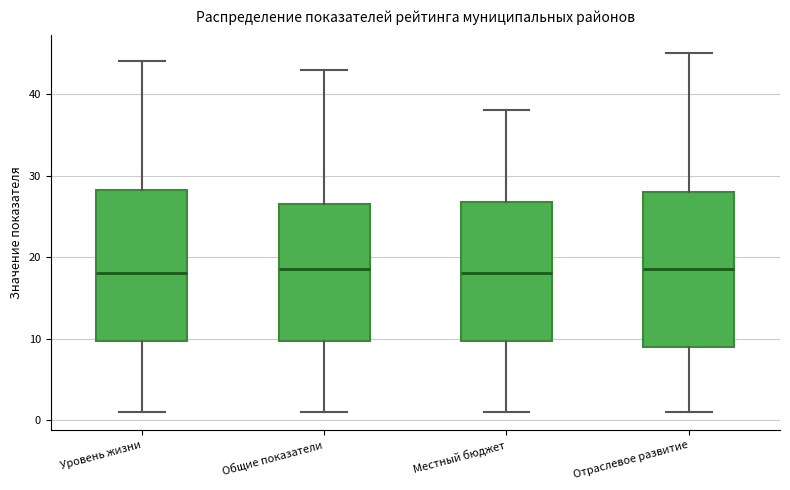

Reading left to right, read every box against the y-axis: the position of its median line, the range the box covers, and the ends of its whiskers. The values are not printed on the chart, so give them approximately, as read against the axis.

Уровень жизни: median 18, box 10 to 28, whiskers 1 to 44
Общие показатели: median 19, box 10 to 27, whiskers 1 to 43
Местный бюджет: median 18, box 10 to 27, whiskers 1 to 38
Отраслевое развитие: median 19, box 9 to 28, whiskers 1 to 45